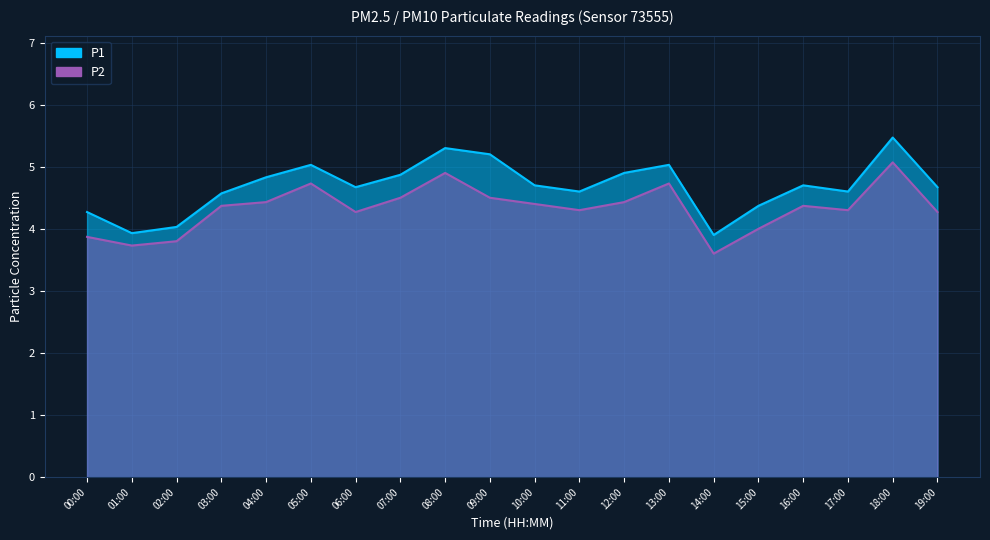

Which series changed the most between 01:00 and 12:00?

P1